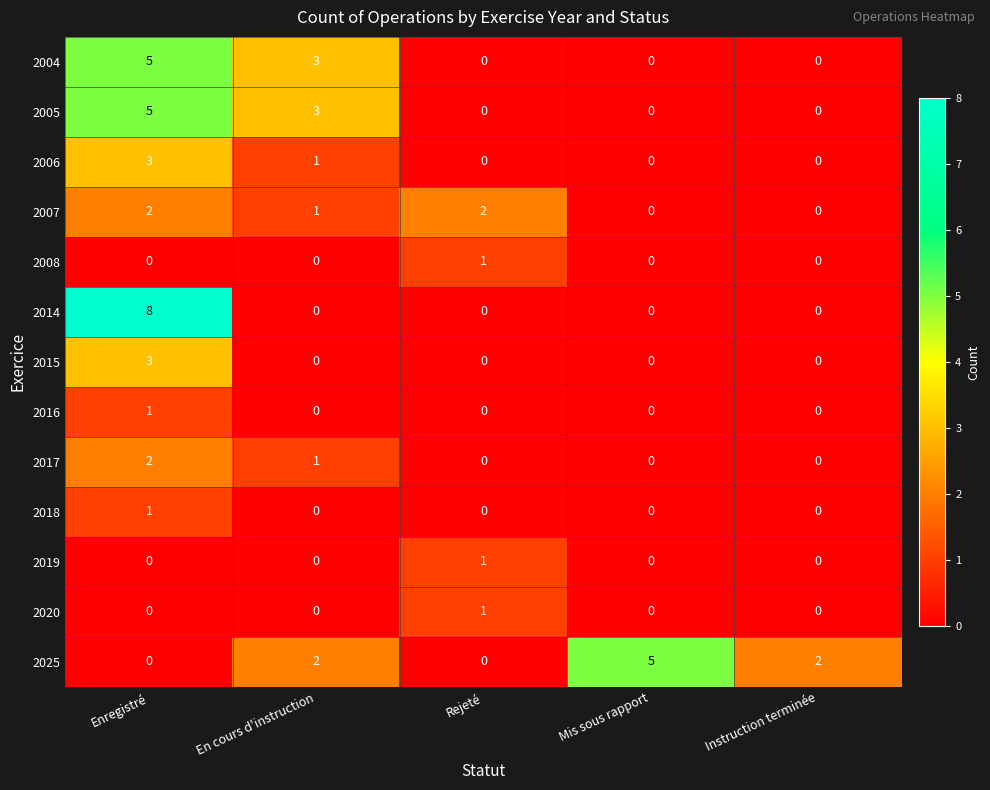

Is it true that 2007 equals 1 at Enregistré?

False